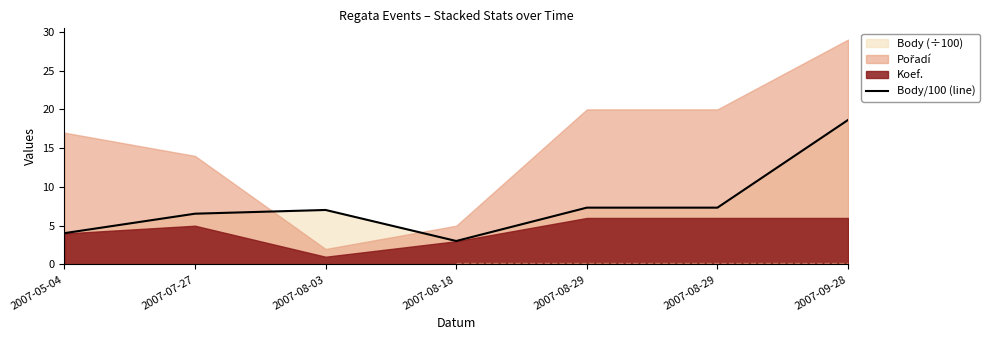

What is the maximum value shown in the chart?

18.6